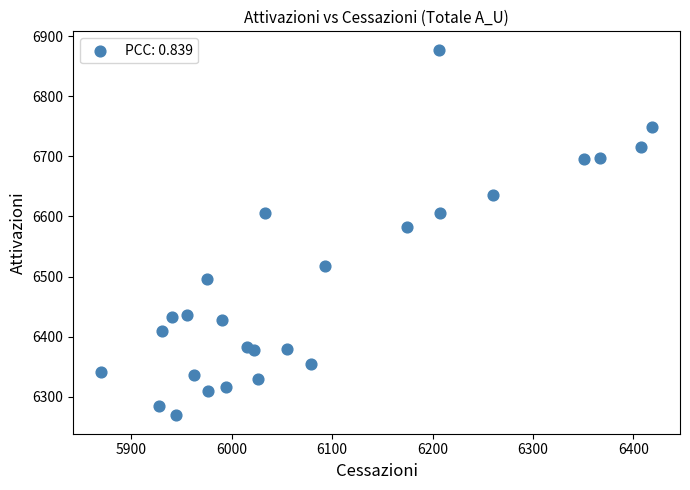

What Y value in the scatter plot is closest to 6573?

6583.2